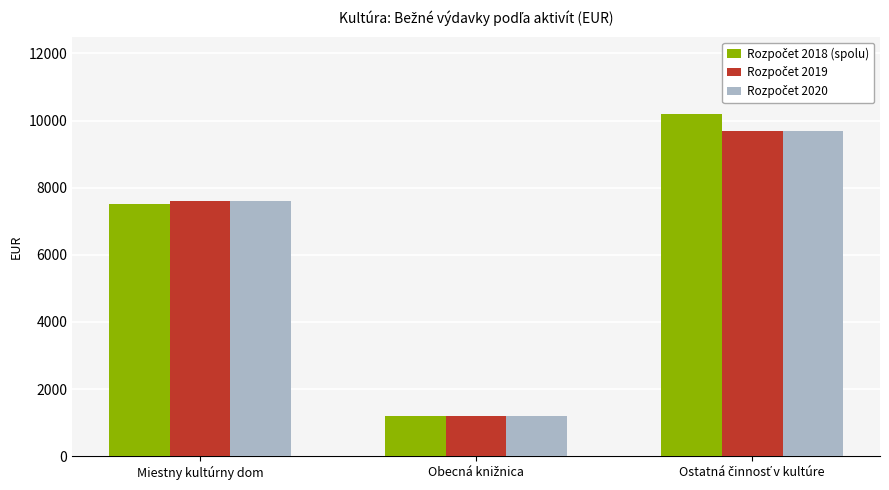

What is the spread (max minus min) of values at Miestny kultúrny dom?

100